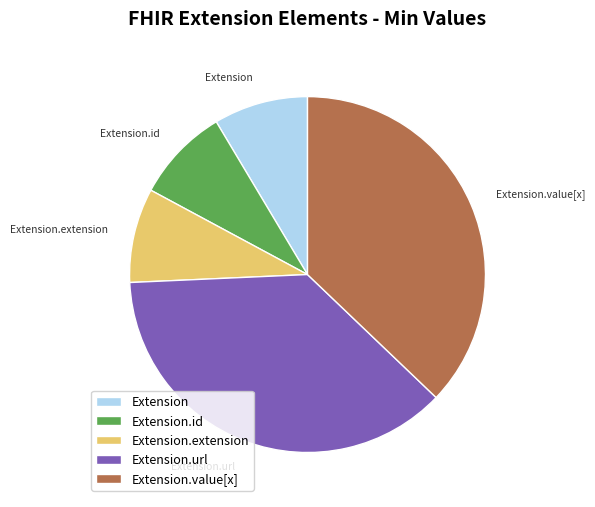

Is there any slice that represents more than half of the pie?

No